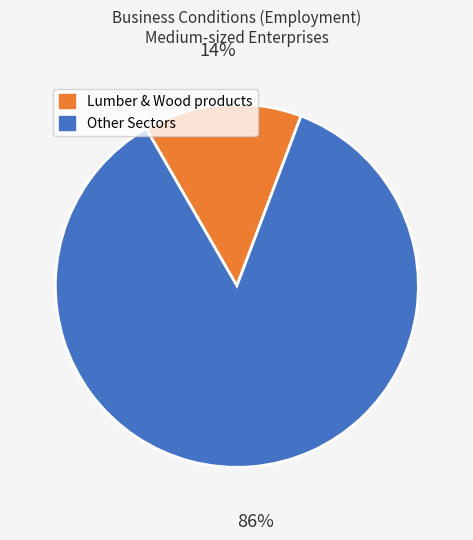

To the nearest percent, what is the difference between the largest and smallest slice percentages?

72%